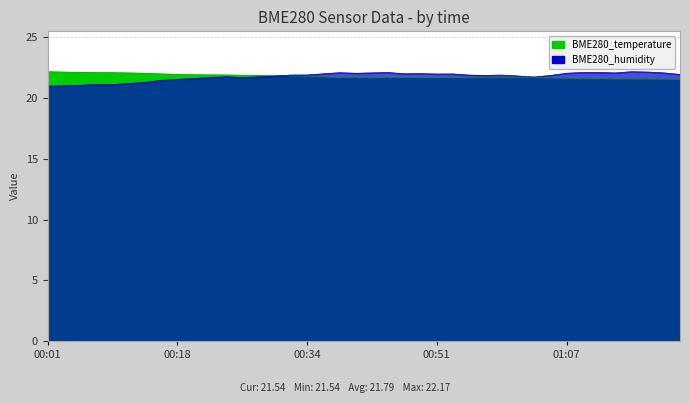

How many times do BME280_humidity and BME280_temperature cross each other?

1